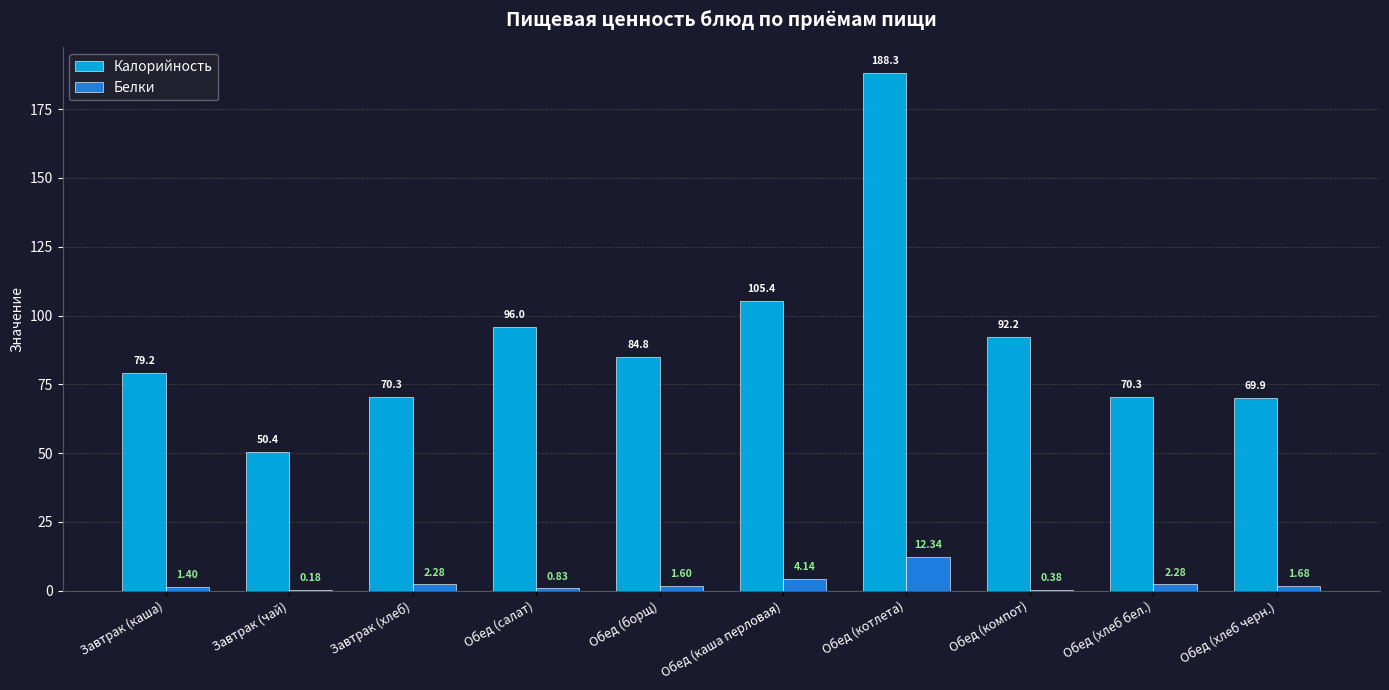

What is the difference between the Белки values at Завтрак (хлеб) and Завтрак (чай)?

2.1